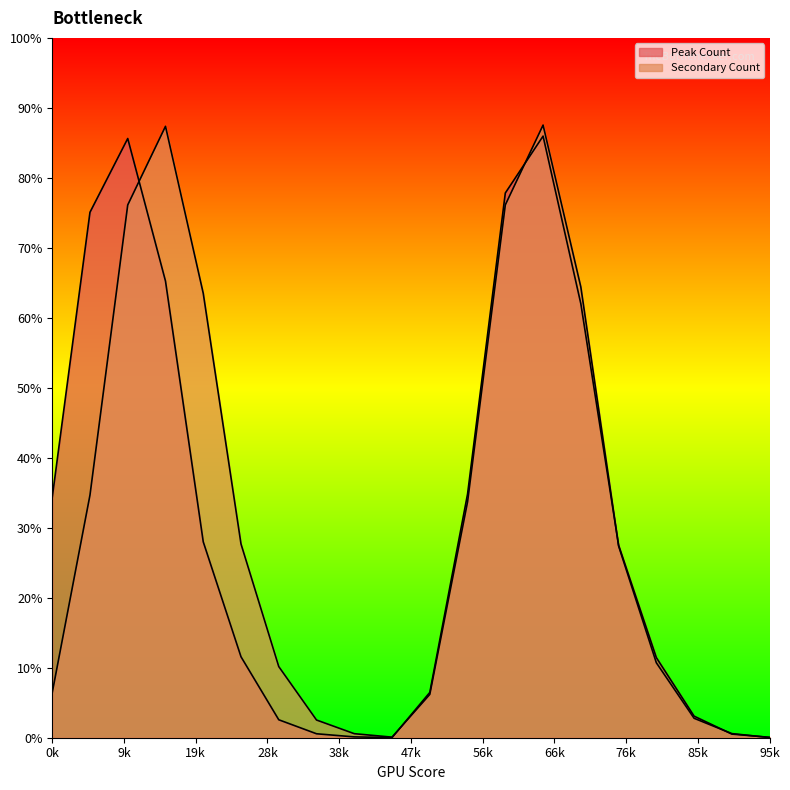

Which series has the largest total across all categories?

Secondary Count